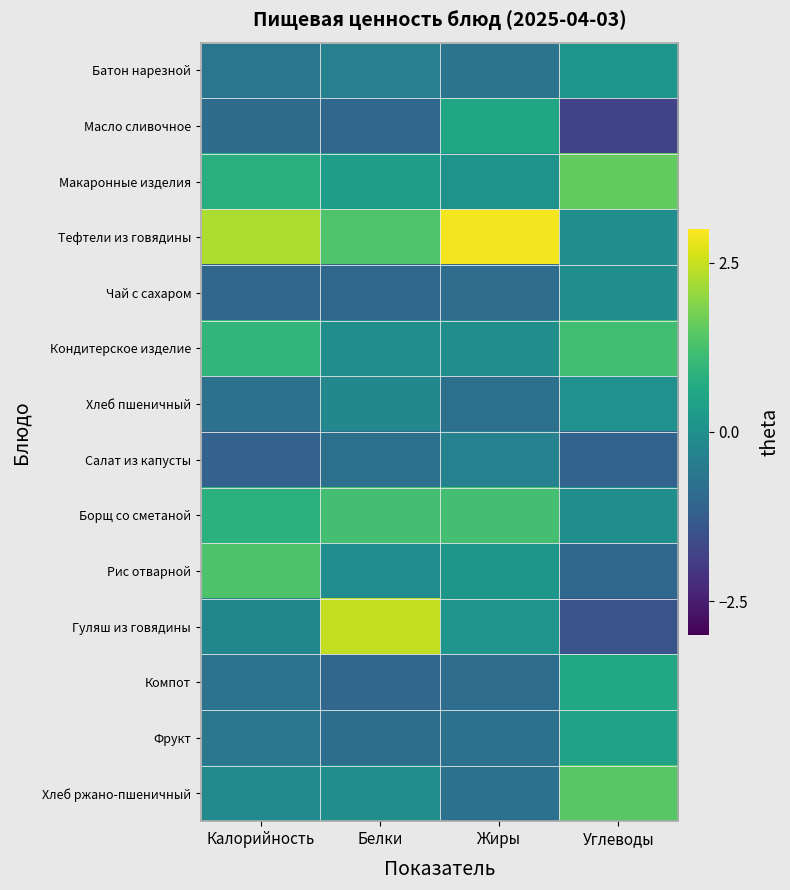

What is the minimum value shown in the chart?

-1.8